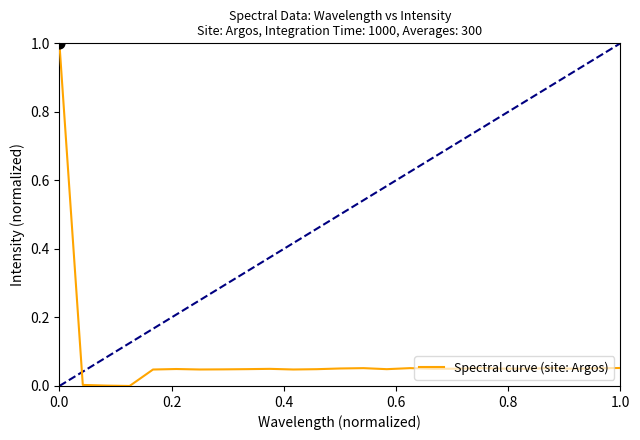

What is the difference between the maximum and minimum values?

1.0